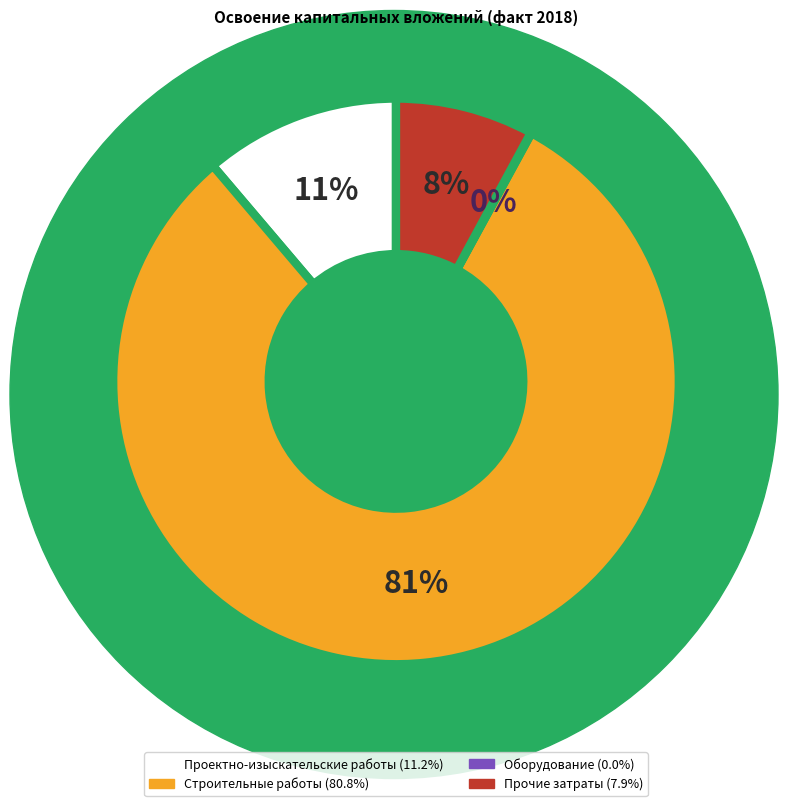

Is there any slice that represents more than half of the pie?

Yes